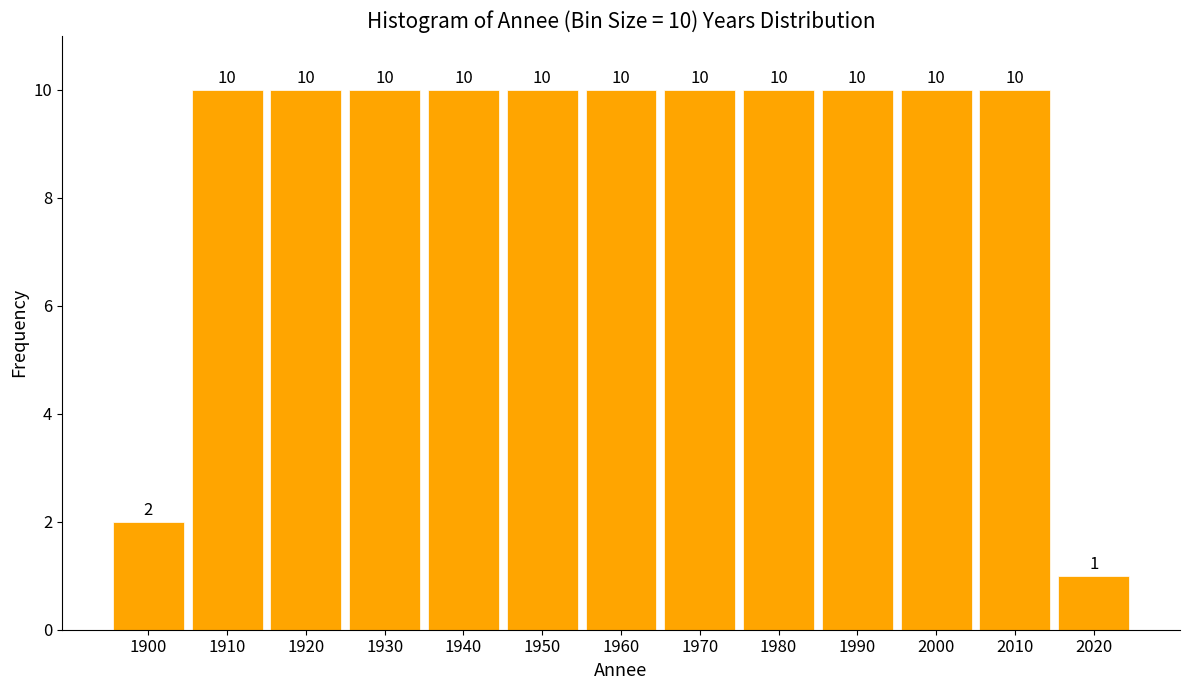

Reading left to right, transcribe all the data shown in this chart.

1900=2	1910=10	1920=10	1930=10	1940=10	1950=10	1960=10	1970=10	1980=10	1990=10	2000=10	2010=10	2020=1